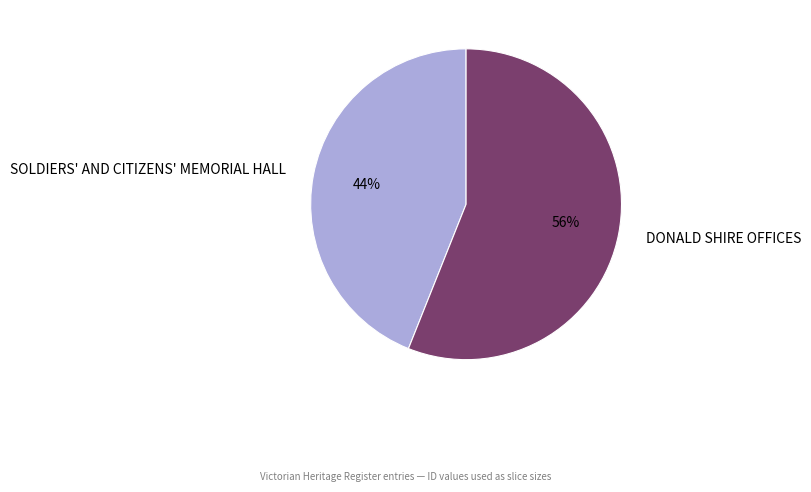

Is the sum of DONALD SHIRE OFFICES and SOLDIERS' AND CITIZENS' MEMORIAL HALL greater than half?

Yes